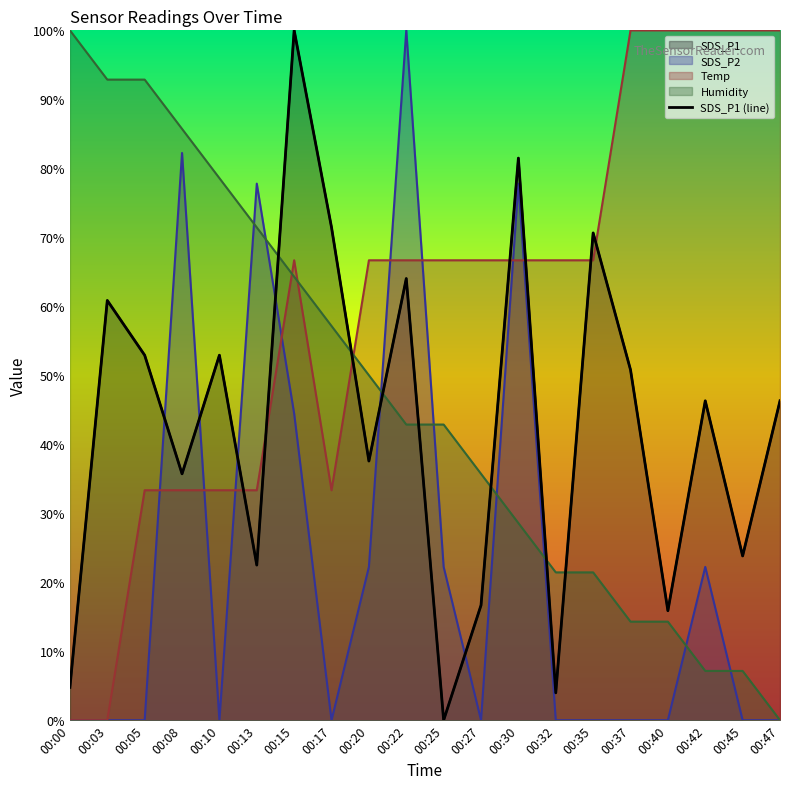

List the labels in order of SDS_P2 value, smallest first.

00:00, 00:03, 00:05, 00:10, 00:17, 00:27, 00:32, 00:35, 00:37, 00:40, 00:45, 00:47, 00:20, 00:25, 00:42, 00:15, 00:13, 00:30, 00:08, 00:22